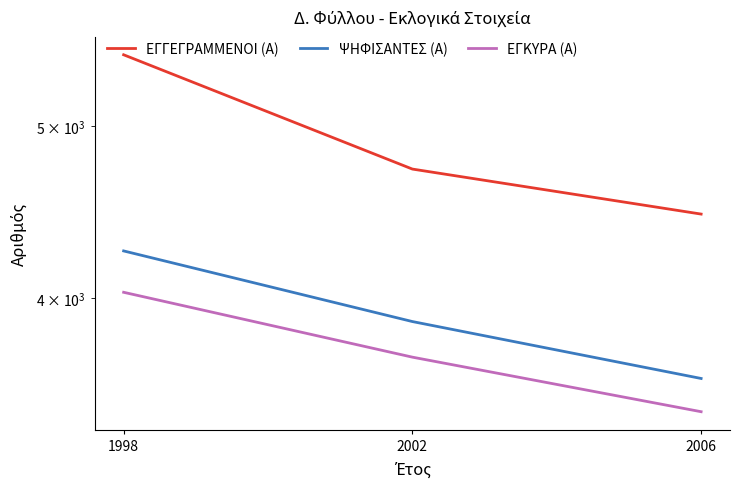

The value of ΕΓΓΕΓΡΑΜΜΕΝΟΙ (Α) at 2002 is 4728. True or false?

True